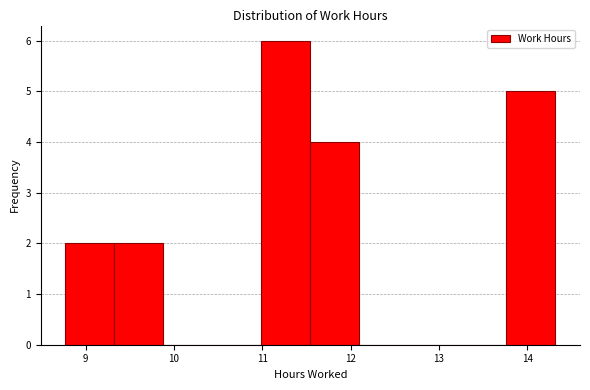

Reading left to right, list every bar in this chart as the range it spans on the x-axis followed by its height. Neither the bar edges nor the heights are printed on the chart, so give them approximately, as read against the axes.

8.8 to 9.3: 2
9.3 to 9.9: 2
9.9 to 10.4: 0
10.4 to 11.0: 0
11.0 to 11.5: 6
11.5 to 12.1: 4
12.1 to 12.7: 0
12.7 to 13.2: 0
13.2 to 13.8: 0
13.8 to 14.3: 5